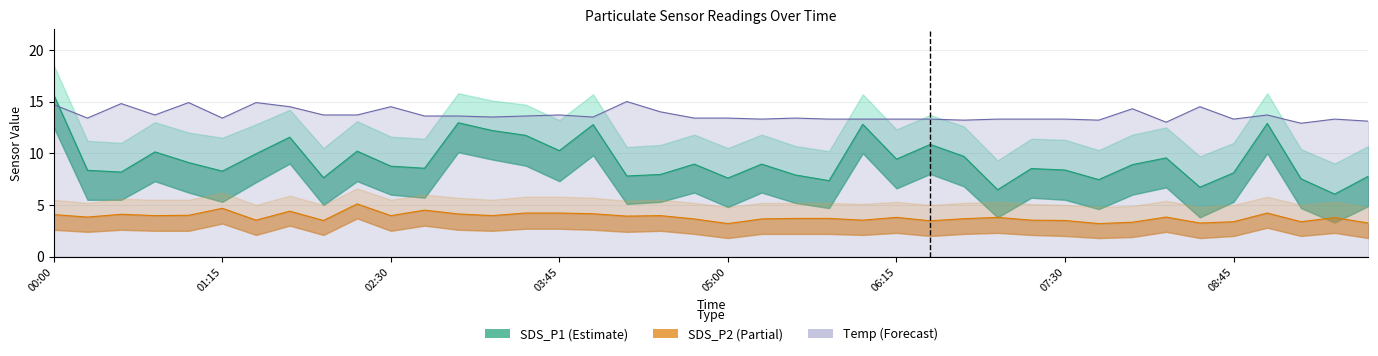

Which category has the lowest value in the SDS_P2 series?

05:00